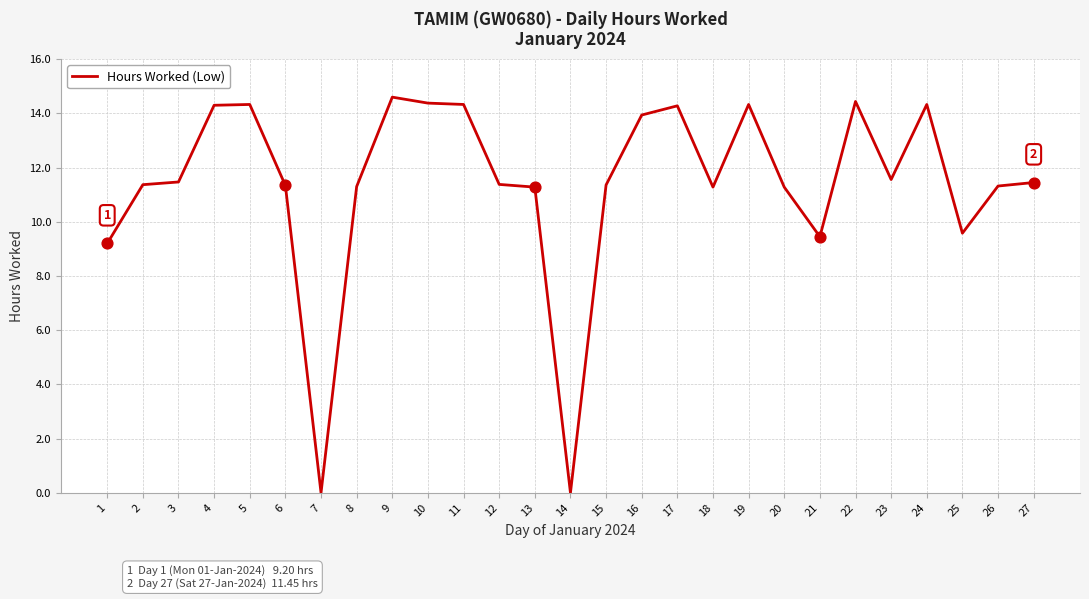

What is the ratio of the value at 17 to the value at 26?

1.3